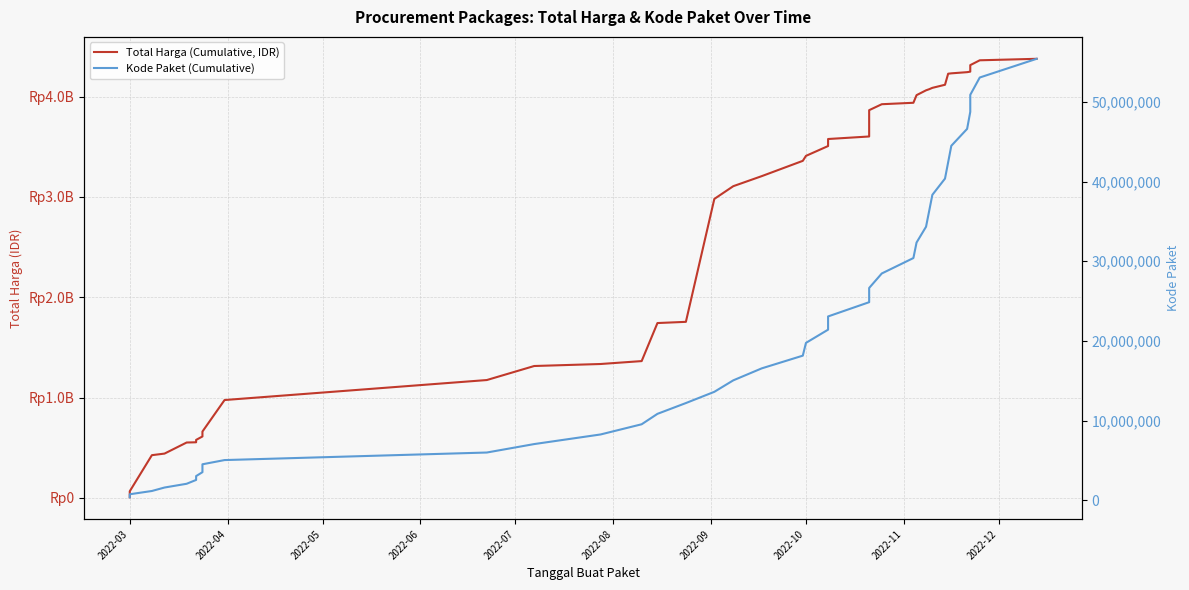

True or false: Total Harga (Cumulative, IDR) has more than 1 points higher than both neighbors.

False